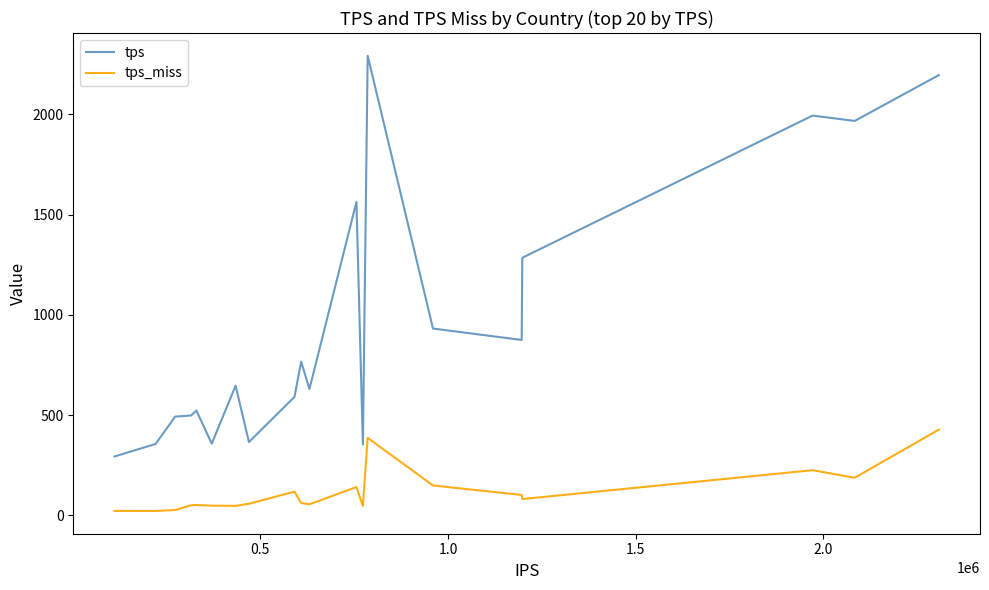

True or false: tps and tps_miss cross at least once.

False